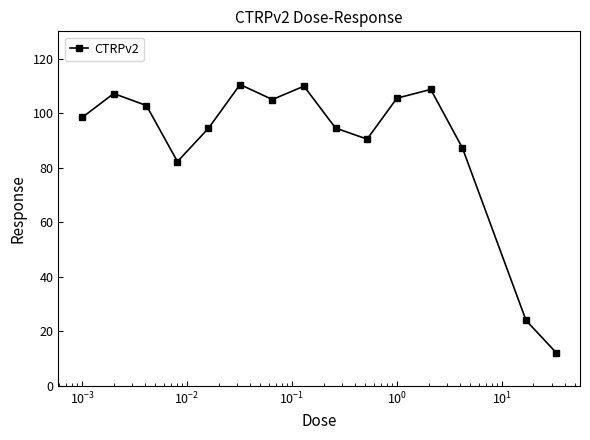

How many lines are shown in the chart?

1